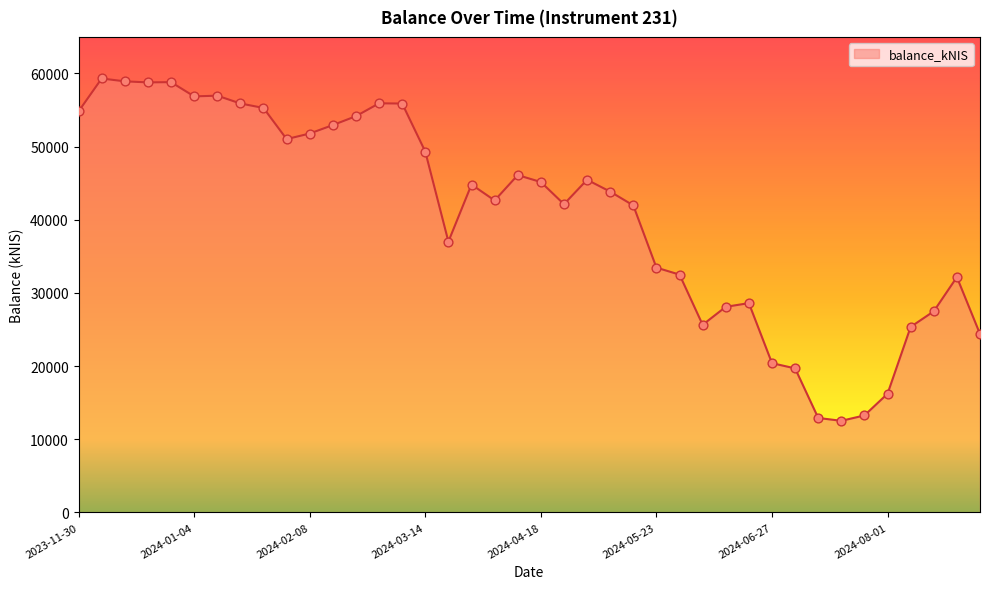

What is the difference between the maximum and minimum values?

46799.4